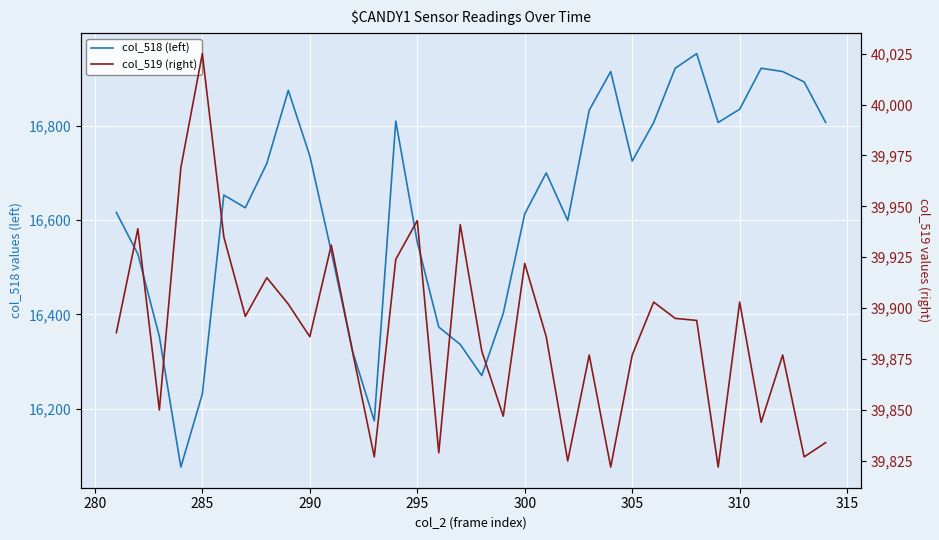

How many series are shown in this chart?

2